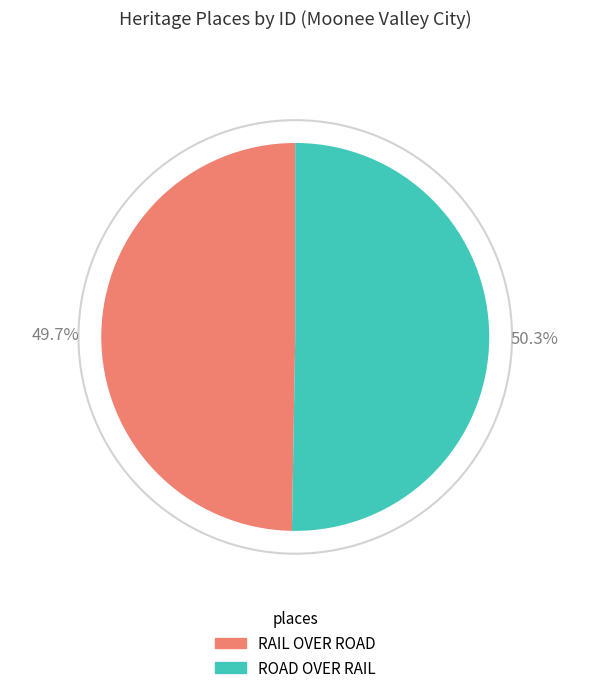

Is there a majority slice in this chart?

Yes